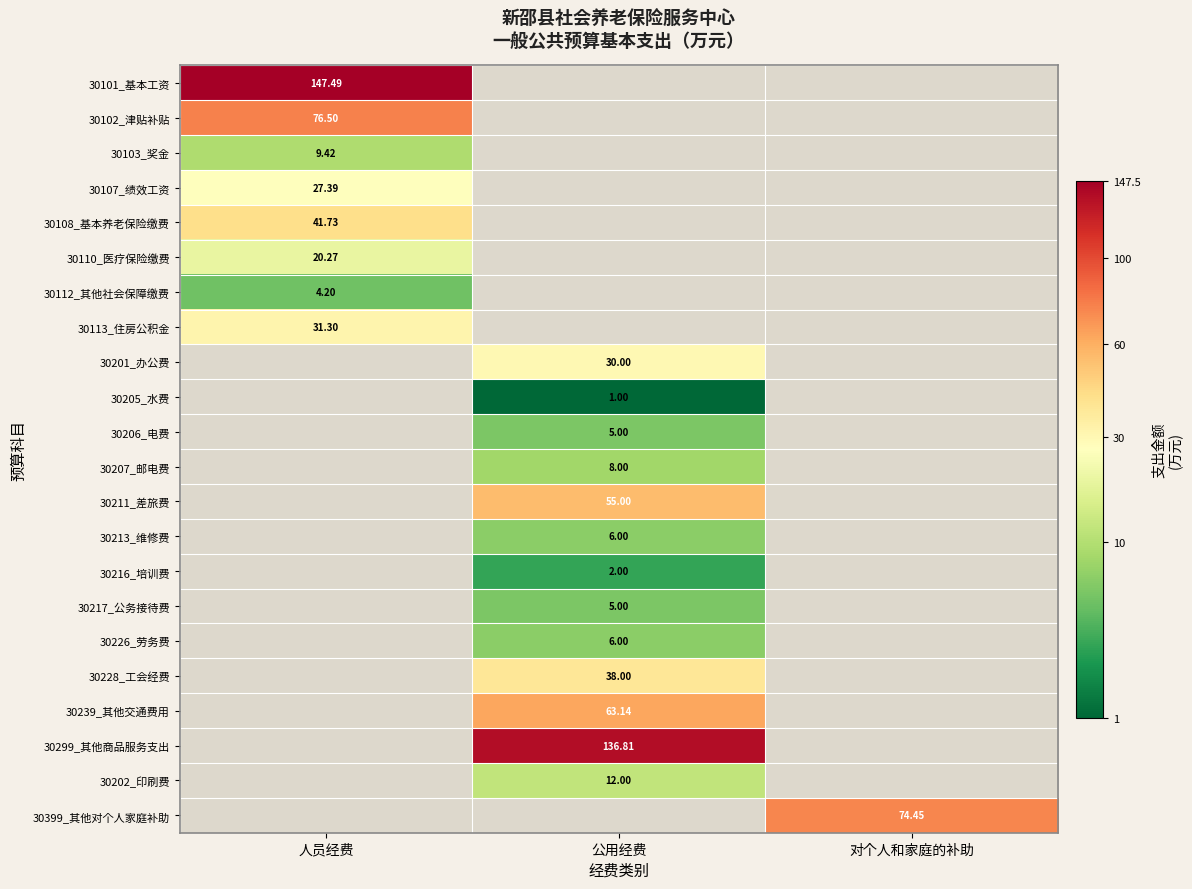

Rank the categories by 30202_印刷费 value from highest to lowest.

公用经费, 人员经费, 对个人和家庭的补助